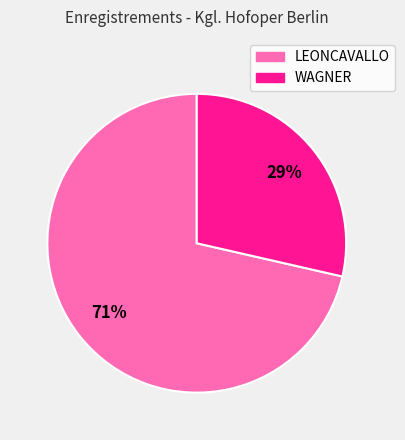

Between LEONCAVALLO and WAGNER, which is larger?

LEONCAVALLO